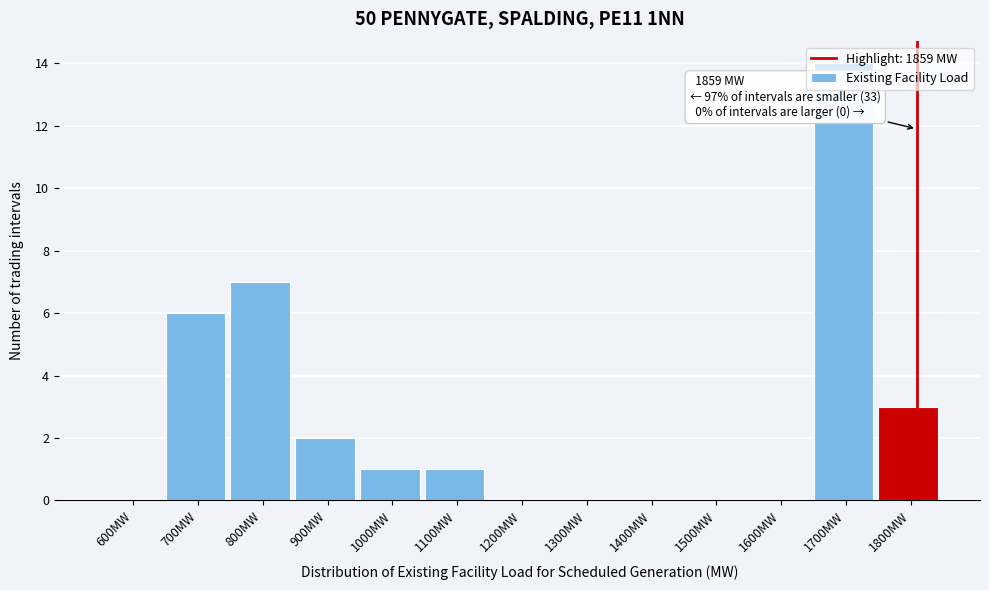

What is the approximate value at 1700MW?

14